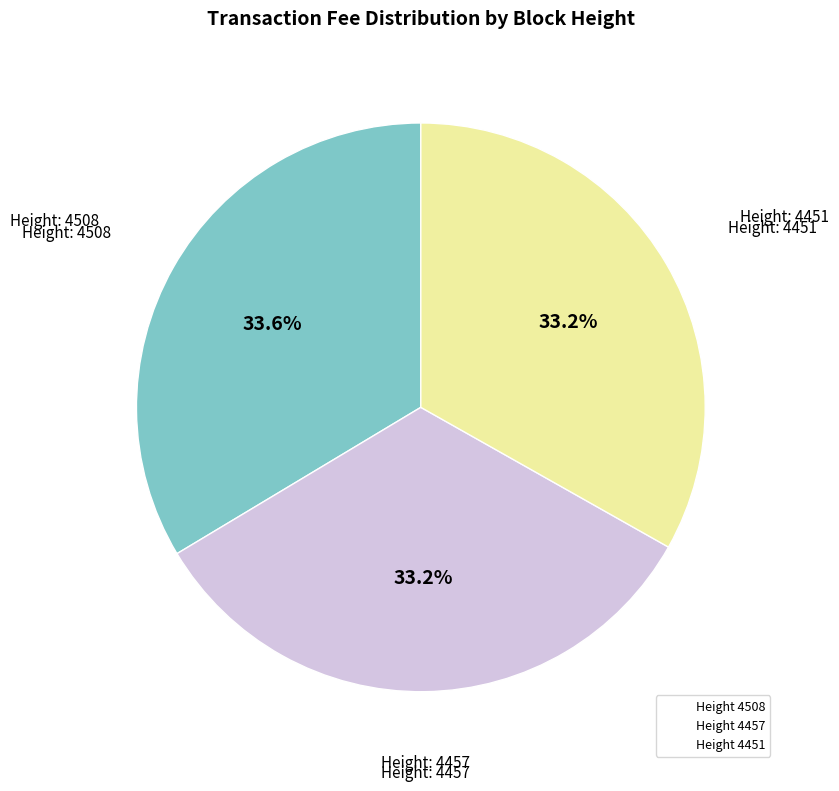

Does any single category account for the majority?

No